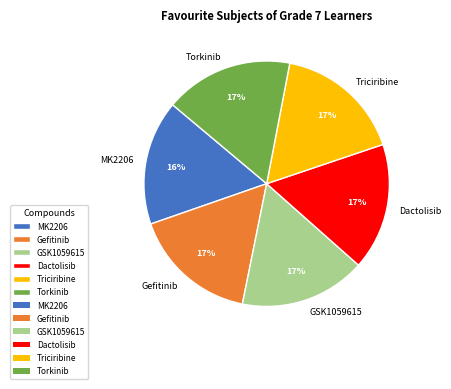

Combined, do MK2206 and Gefitinib account for over 50%?

No